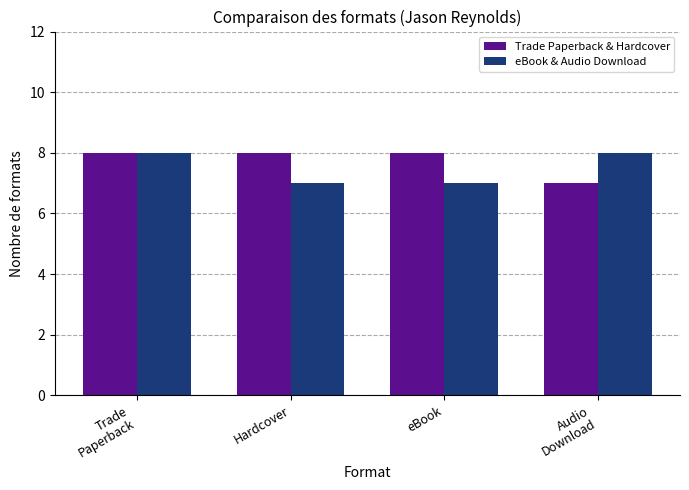

Does the chart contain any negative values?

No